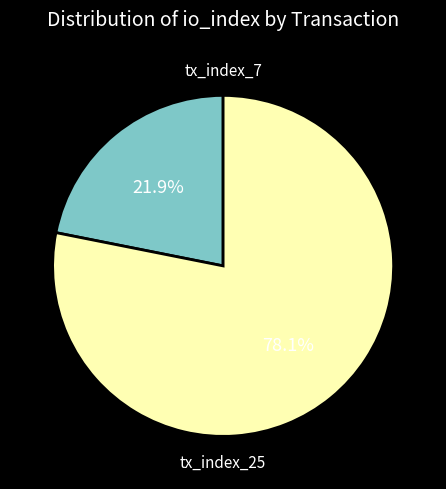

To the nearest percent, what percentage of the pie is tx_index_7?

22%